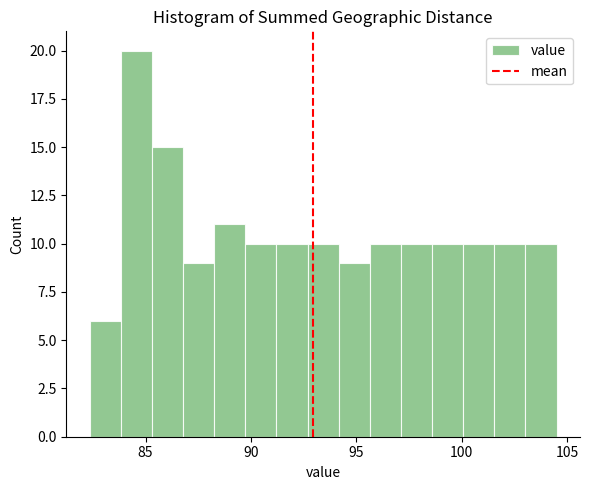

Around what value on the x-axis is the tallest bar? Give the approximate position of its centre, as read against the axis.

84.5